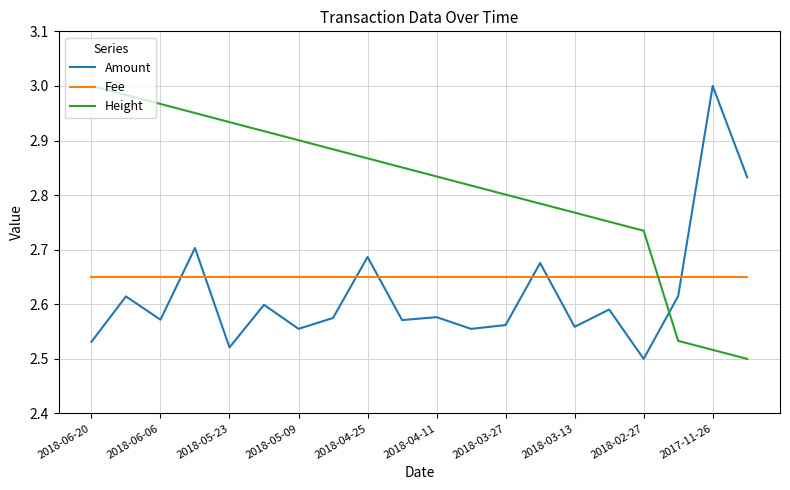

True or false: Height and Amount intersect in this chart.

True